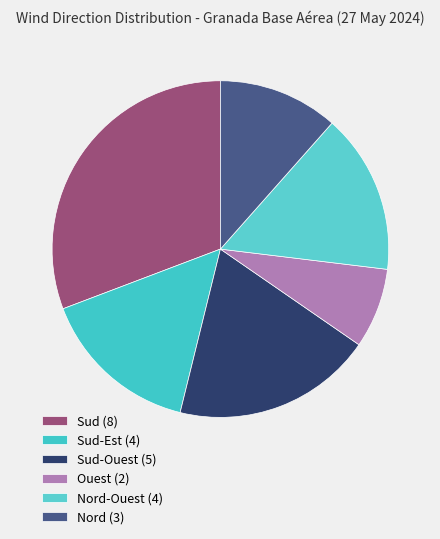

To the nearest percent, what is the average slice percentage?

17%